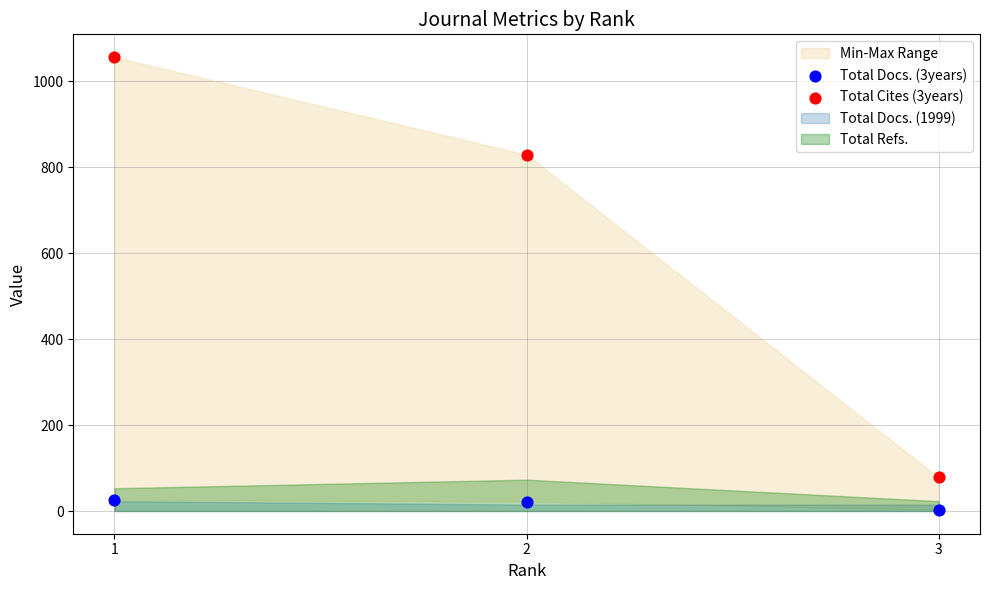

Which series has the widest spread of Y values?

Total Cites (3years)